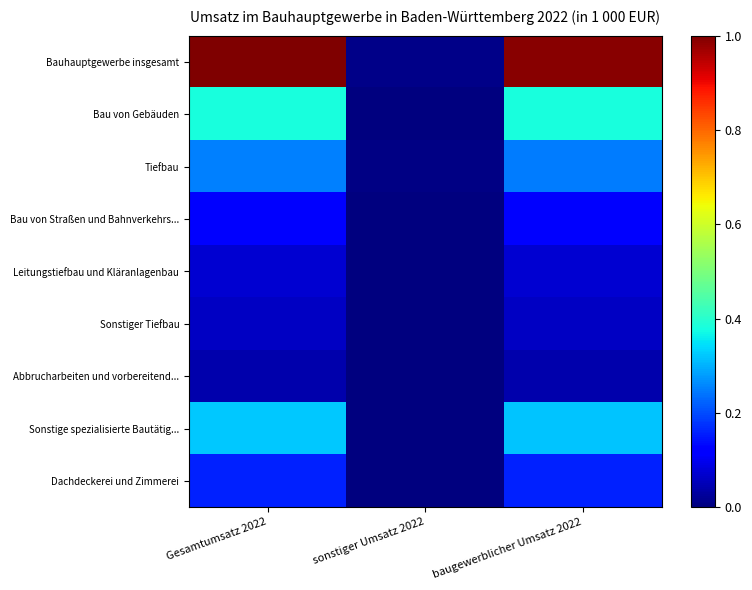

Reading right to left, extract all data points from this chart.

Bauhauptgewerbe insgesamt: baugewerblicher Umsatz 2022=1.0	sonstiger Umsatz 2022=0.0	Gesamtumsatz 2022=1.0
Bau von Gebäuden: baugewerblicher Umsatz 2022=0.4	sonstiger Umsatz 2022=0.0	Gesamtumsatz 2022=0.4
Tiefbau: baugewerblicher Umsatz 2022=0.2	sonstiger Umsatz 2022=0.0	Gesamtumsatz 2022=0.3
Bau von Straßen und Bahnverkehrs...: baugewerblicher Umsatz 2022=0.1	sonstiger Umsatz 2022=0.0	Gesamtumsatz 2022=0.1
Leitungstiefbau und Kläranlagenbau: baugewerblicher Umsatz 2022=0.1	sonstiger Umsatz 2022=0.0	Gesamtumsatz 2022=0.1
Sonstiger Tiefbau: baugewerblicher Umsatz 2022=0.1	sonstiger Umsatz 2022=0.0	Gesamtumsatz 2022=0.1
Abbrucharbeiten und vorbereitend...: baugewerblicher Umsatz 2022=0.0	sonstiger Umsatz 2022=0.0	Gesamtumsatz 2022=0.0
Sonstige spezialisierte Bautätig...: baugewerblicher Umsatz 2022=0.3	sonstiger Umsatz 2022=0.0	Gesamtumsatz 2022=0.3
Dachdeckerei und Zimmerei: baugewerblicher Umsatz 2022=0.2	sonstiger Umsatz 2022=0.0	Gesamtumsatz 2022=0.2